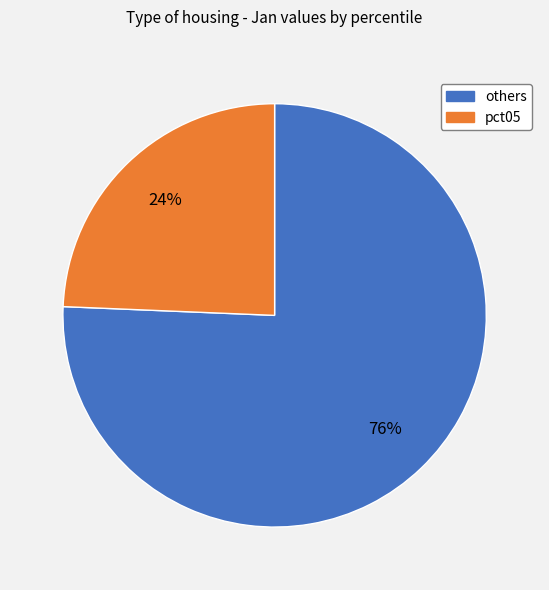

What is the majority slice?

others